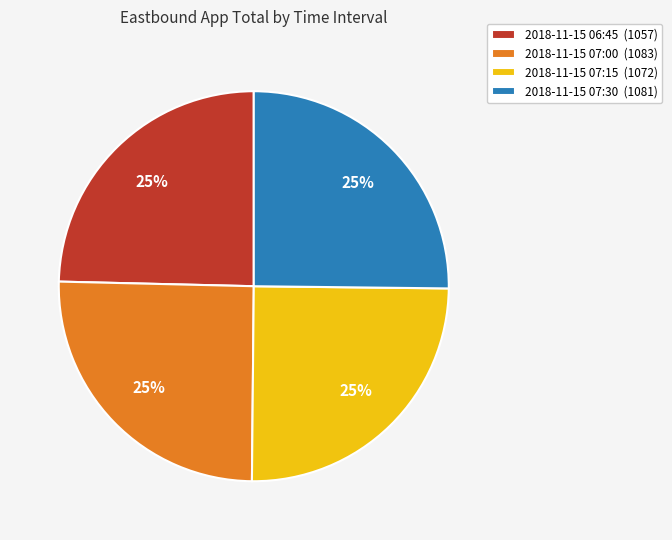

To the nearest percent, what percentage of the pie is 2018-11-15 07:00 (1083)?

25%